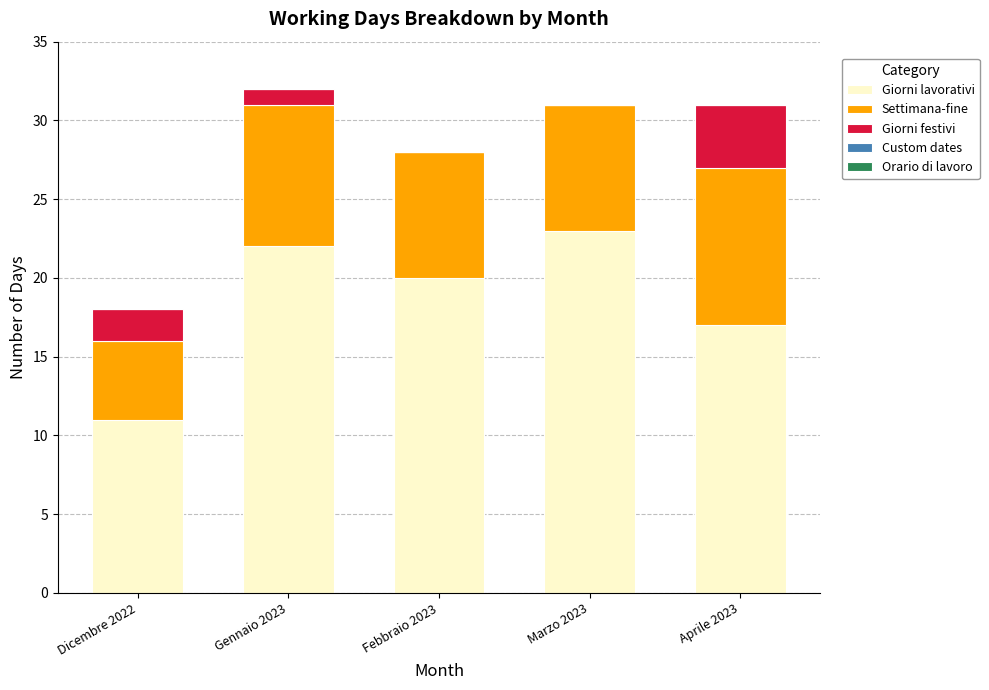

Reading left to right, what are the values for Giorni lavorativi?

Dicembre 2022=11	Gennaio 2023=22	Febbraio 2023=20	Marzo 2023=23	Aprile 2023=17